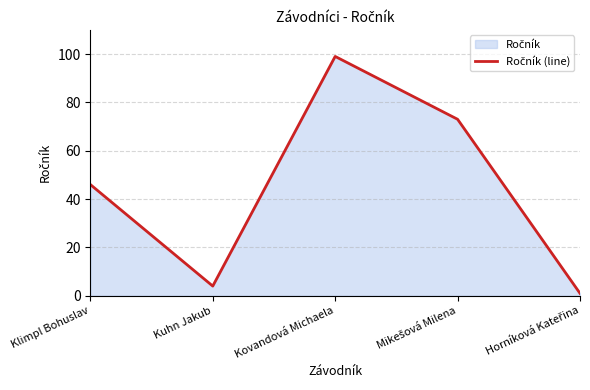

List the labels in order of value, smallest first.

Horníková Kateřina, Kuhn Jakub, Klimpl Bohuslav, Mikešová Milena, Kovandová Michaela